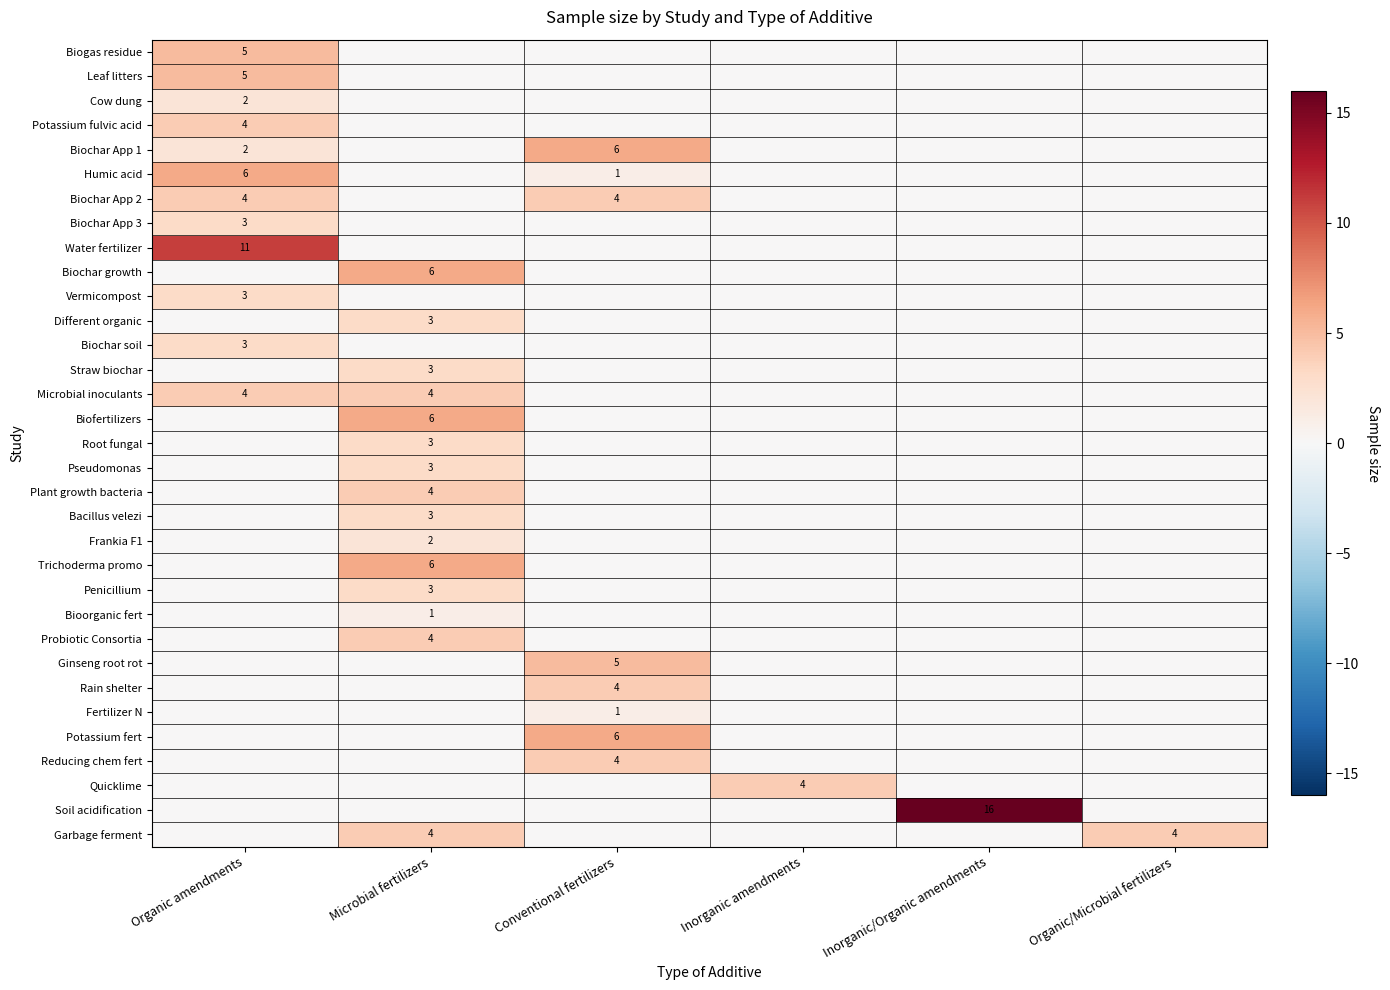

Is it true that Penicillium equals 3 at Microbial fertilizers?

True